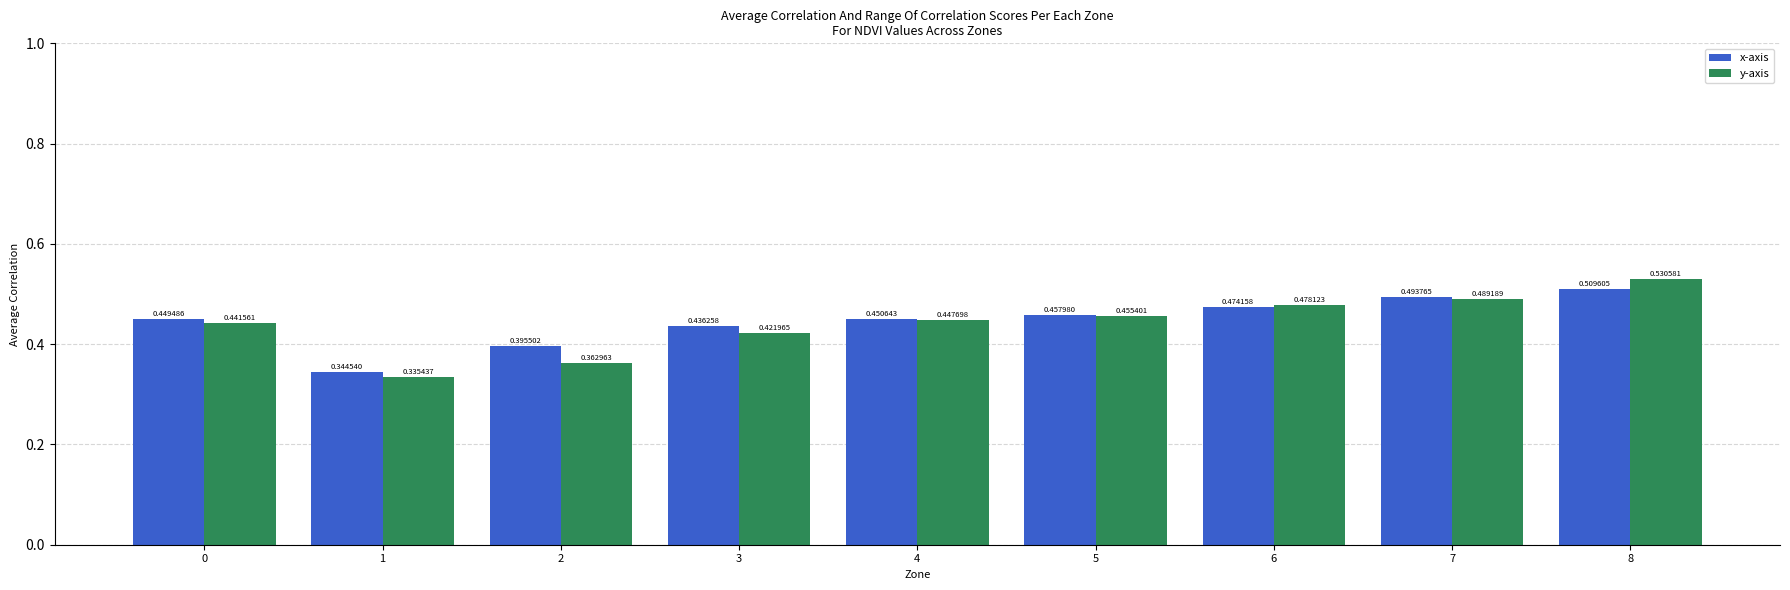

Which series changed the most between 3 and 7?

y-axis